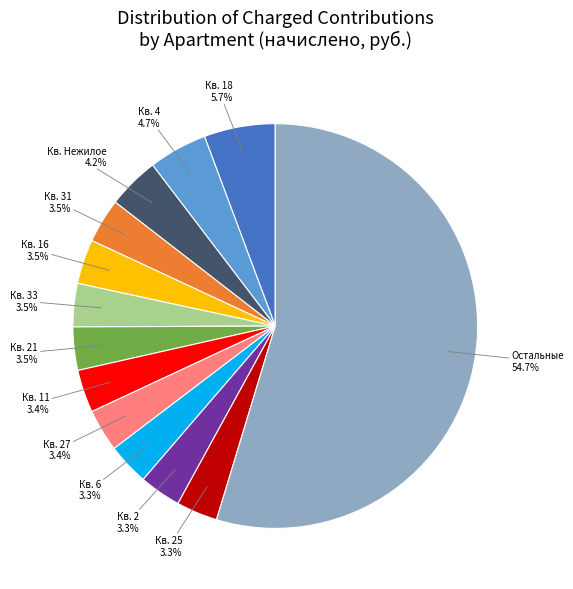

Is there any slice that represents more than half of the pie?

Yes